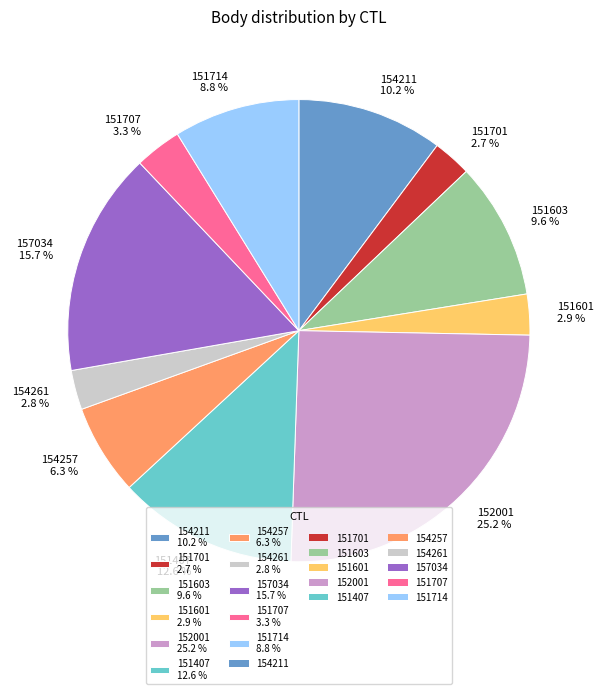

Is there a majority slice in this chart?

No